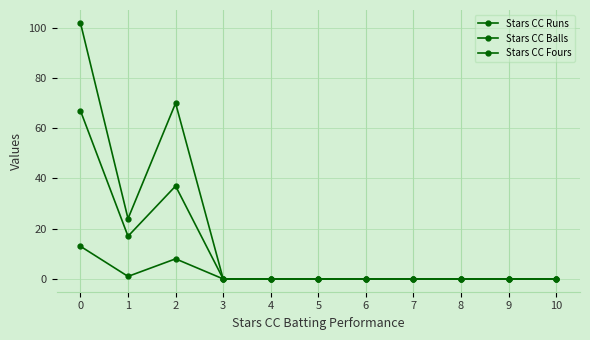

What is the difference between the maximum and second lowest values in the Stars CC Runs series?

102